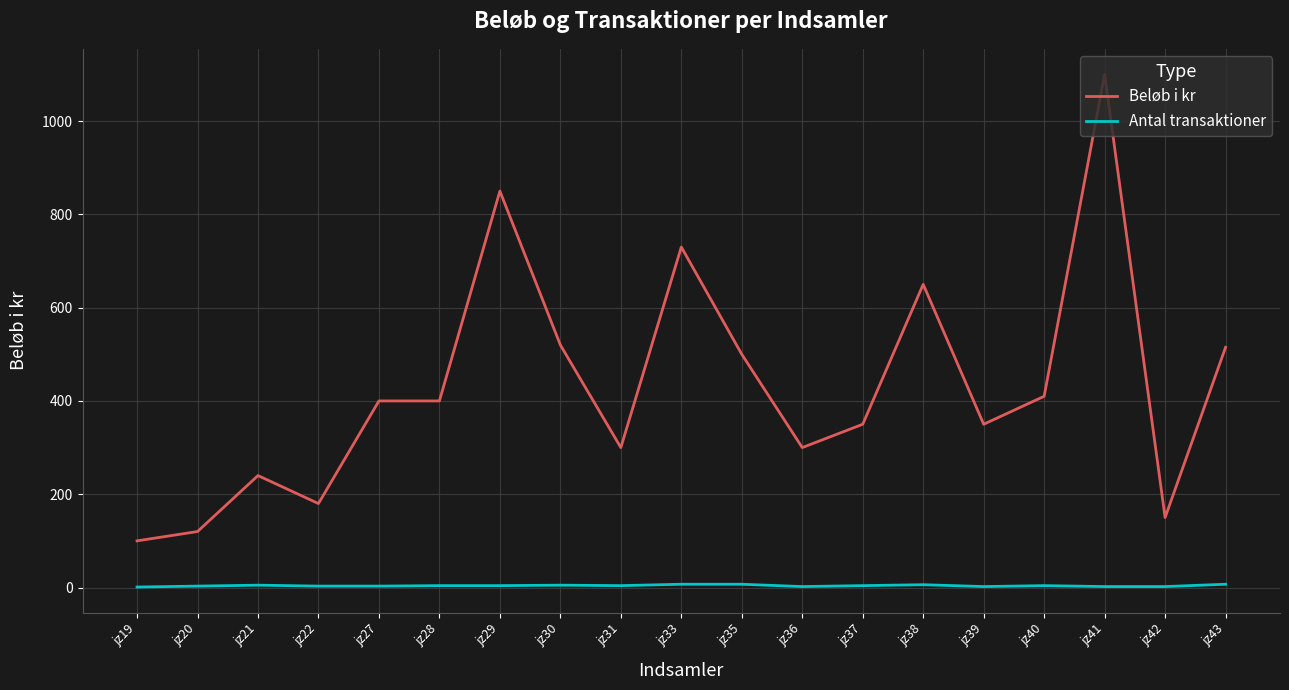

What are all the series names shown in the legend?

Beløb i kr, Antal transaktioner